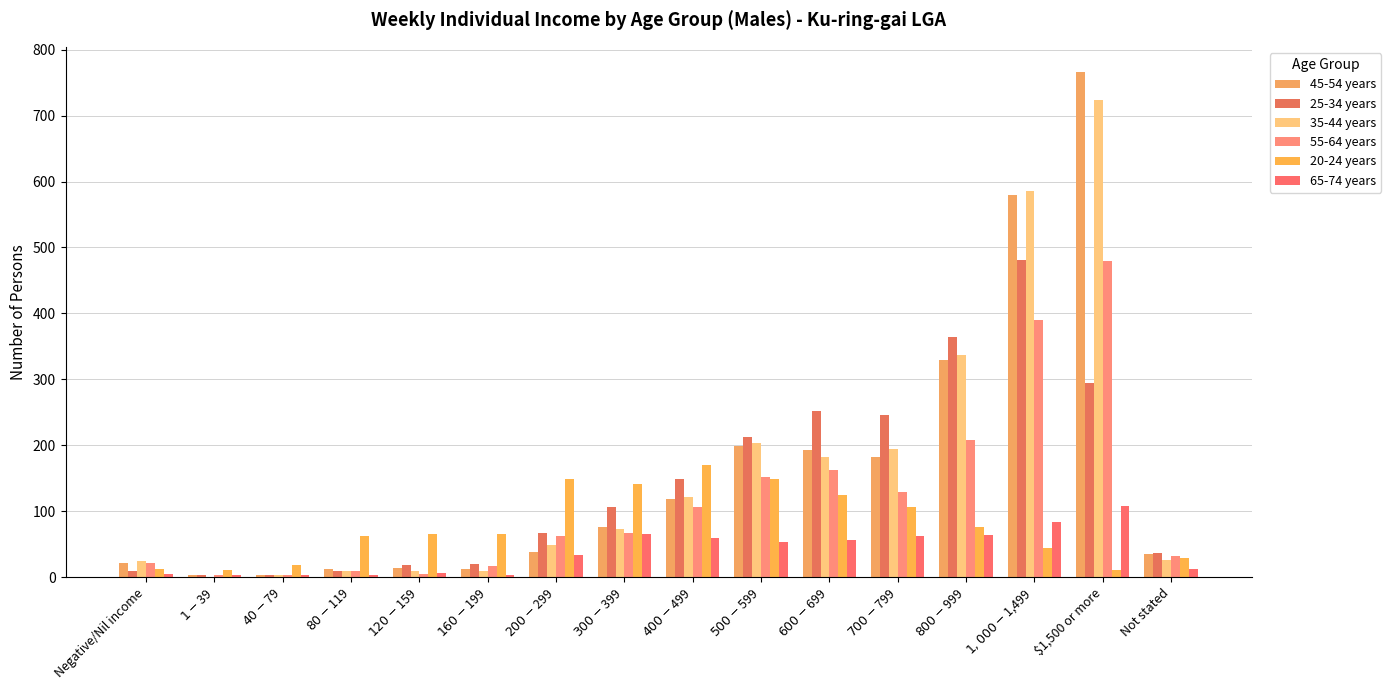

Count the number of categories in the chart.

16